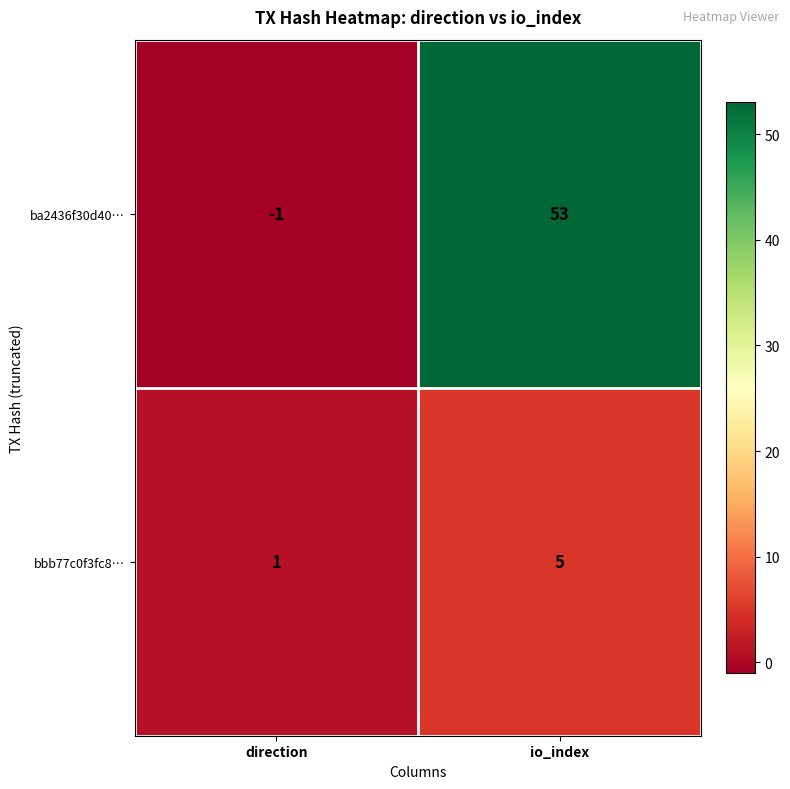

At direction, list the series in order from largest to smallest.

bbb77c0f3fc8…, ba2436f30d40…